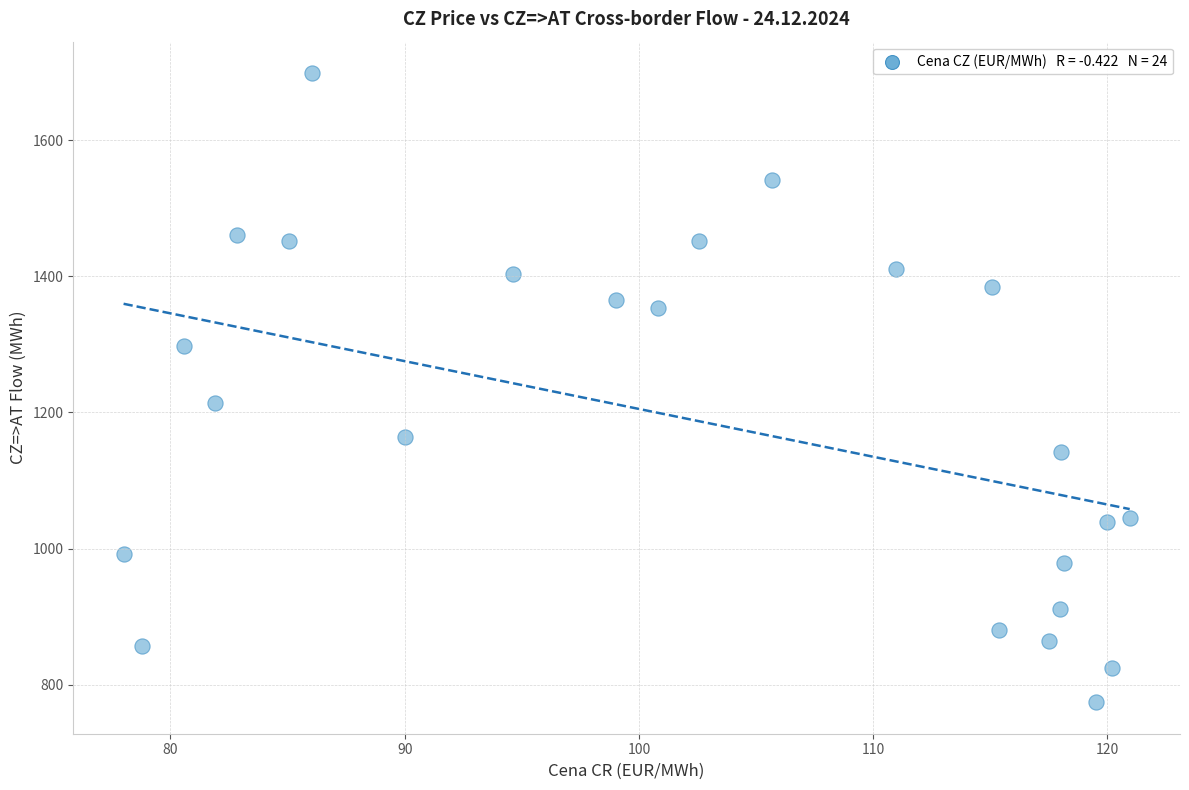

What Y value in the scatter plot is closest to 1236?

1213.8